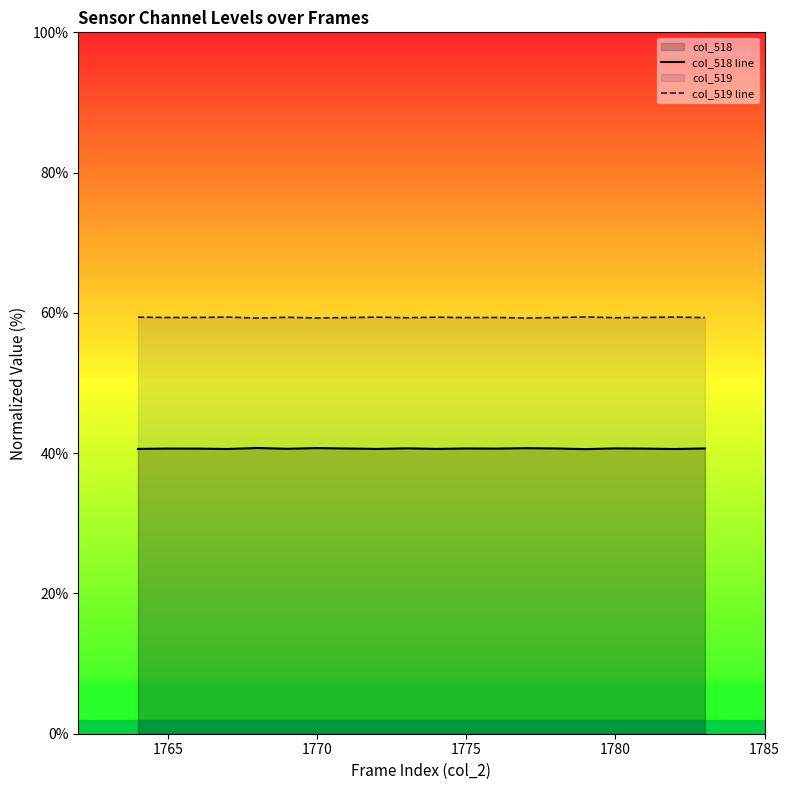

True or false: col_518 line and col_519 line intersect in this chart.

False